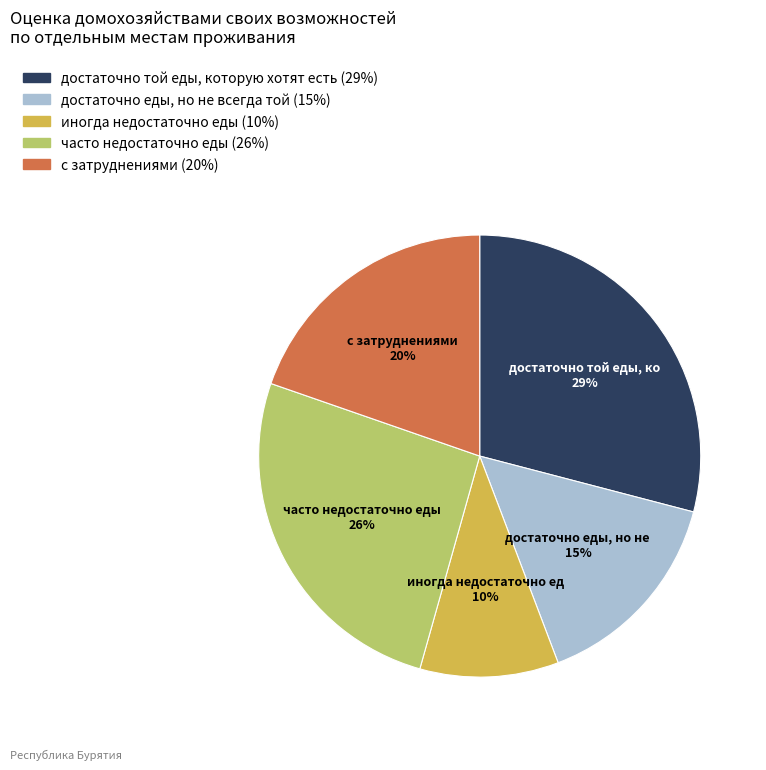

Between иногда недостаточно еды and достаточно еды, но не всегда той, which is larger?

достаточно еды, но не всегда той